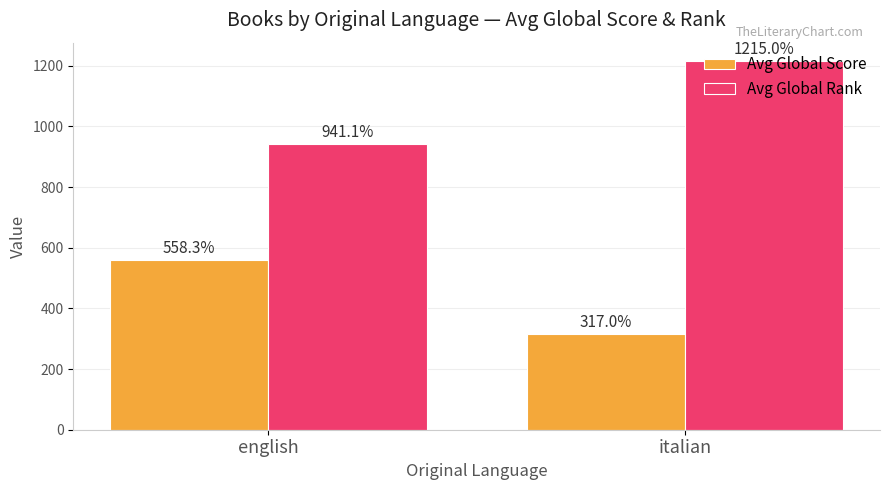

Read the Avg Global Score value at italian.

317.0